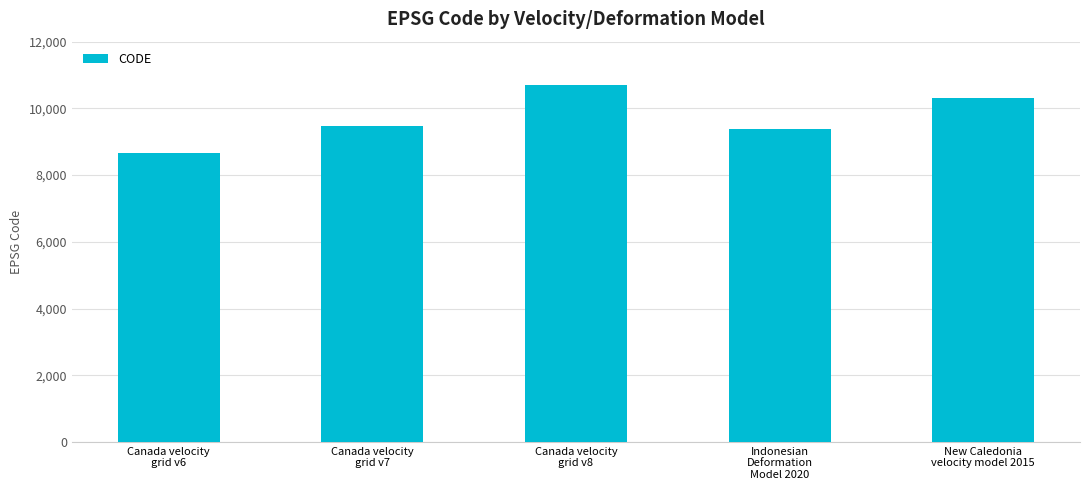

What is the label of the 2nd bar from the left?

Canada velocity
grid v7